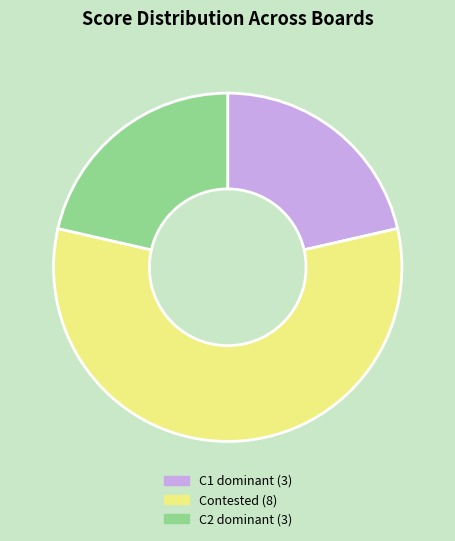

Count the number of slices in the pie.

3